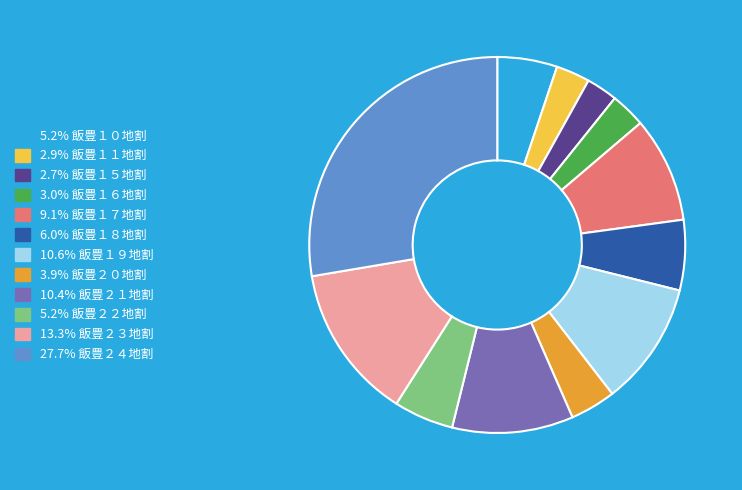

Is there a majority slice in this chart?

No